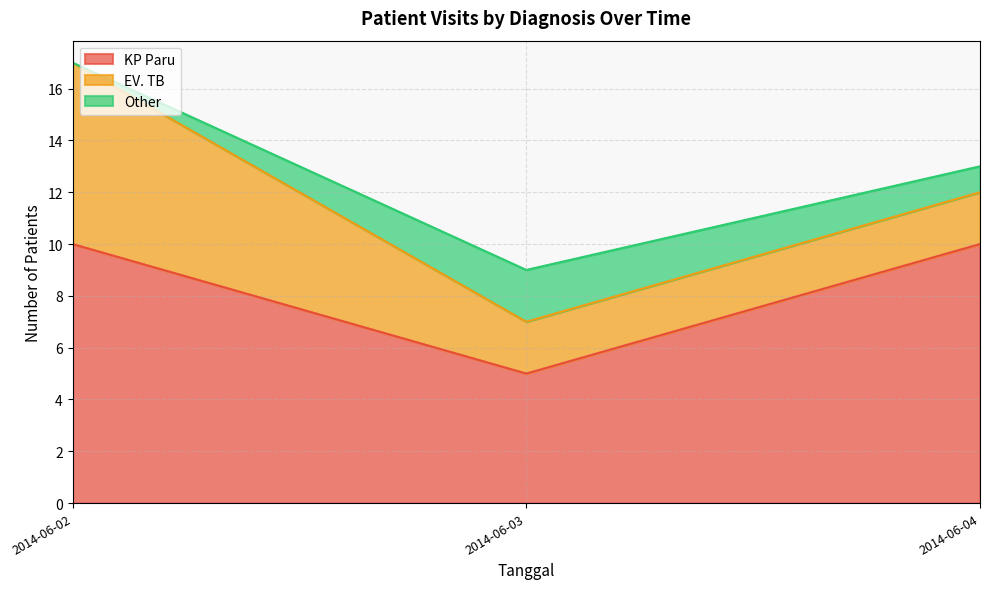

Does the chart have visible grid lines?

Yes